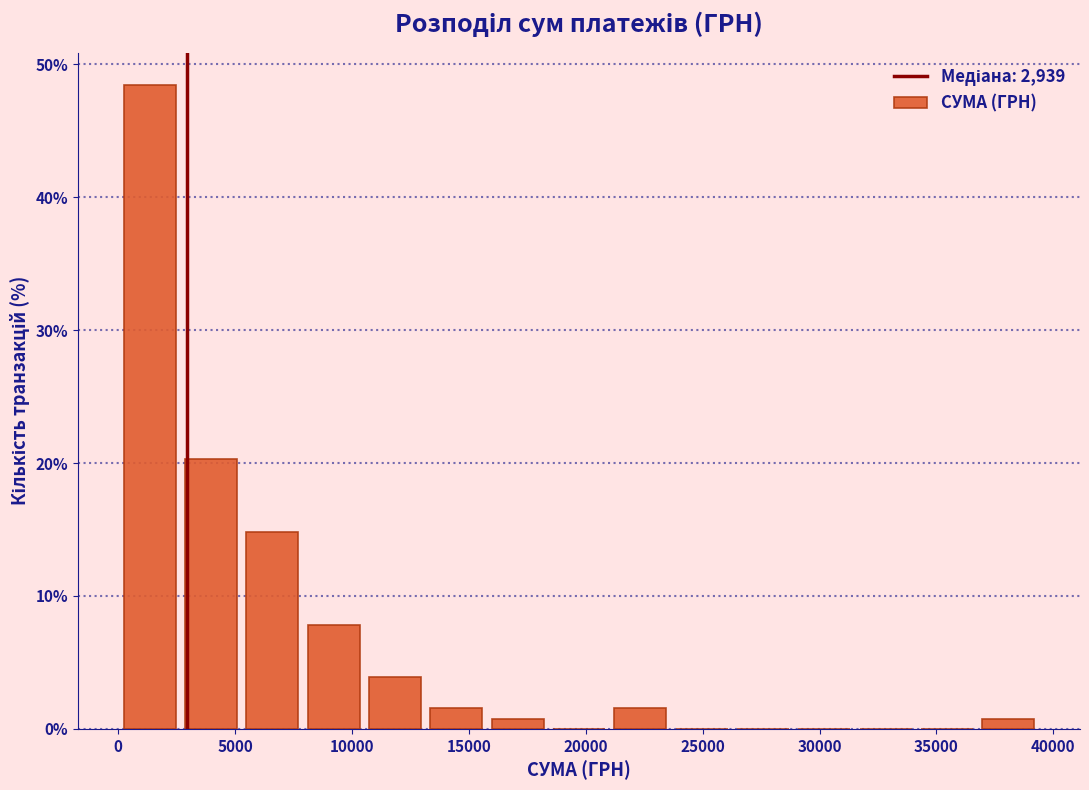

Reading left to right, list every bar in this chart as the range it spans on the x-axis followed by its height. Neither the bar edges nor the heights are printed on the chart, so give them approximately, as read against the axes.

0 to 2500: 48
2500 to 5500: 20
5500 to 8000: 15
8000 to 10500: 8
10500 to 13000: 4
13000 to 16000: 2
16000 to 18500: under 1
18500 to 21000: 0
21000 to 23500: 2
23500 to 26500: 0
26500 to 29000: 0
29000 to 31500: 0
31500 to 34000: 0
34000 to 37000: 0
37000 to 39500: under 1